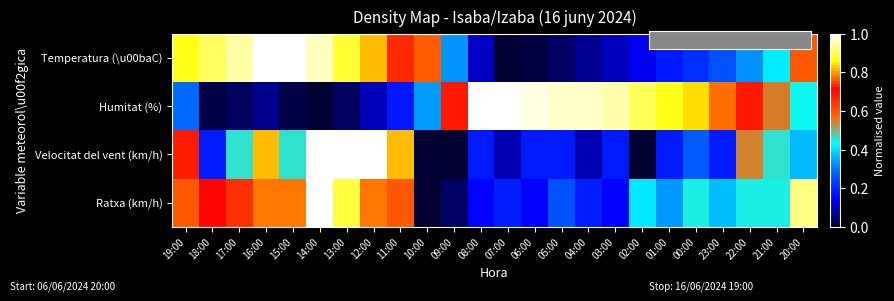

What is the total value across all series at 01:00?

1.6